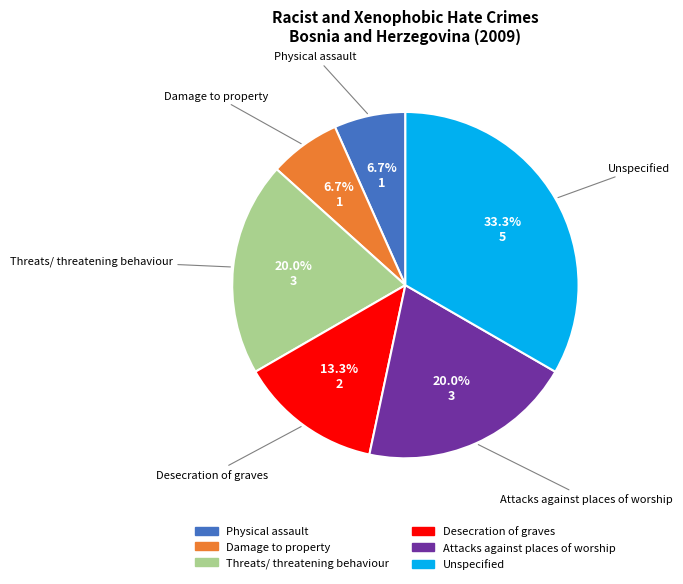

Which category has the biggest portion of the pie?

Unspecified